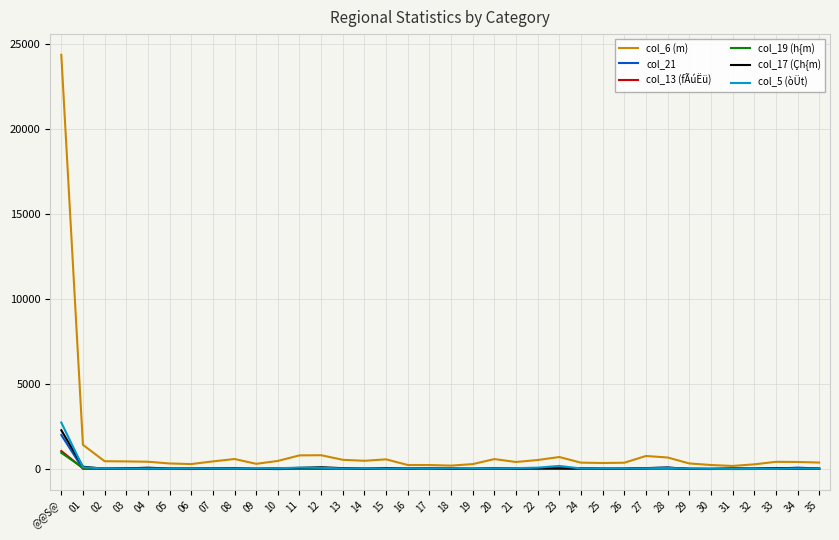

At which label does col_6 (m) reach its peak?

@@S@